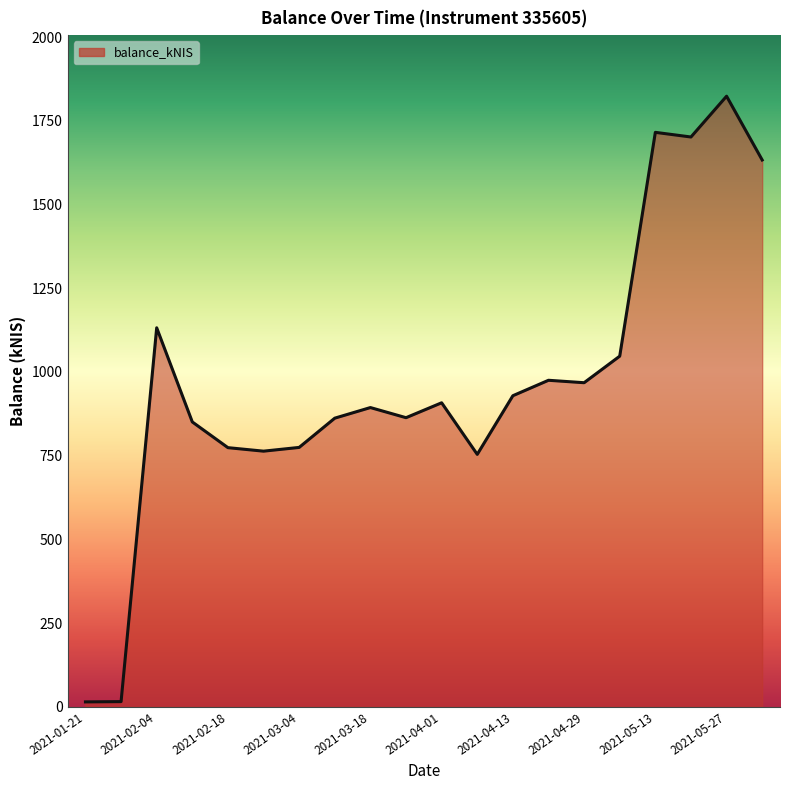

Count the number of categories in the chart.

20